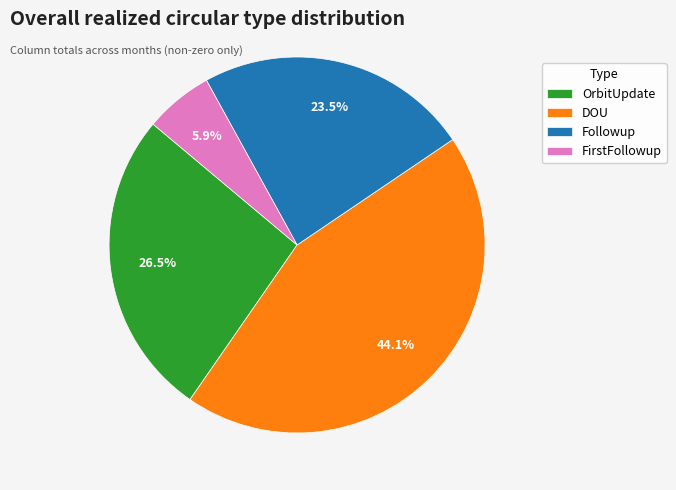

Is there any slice that represents more than half of the pie?

No